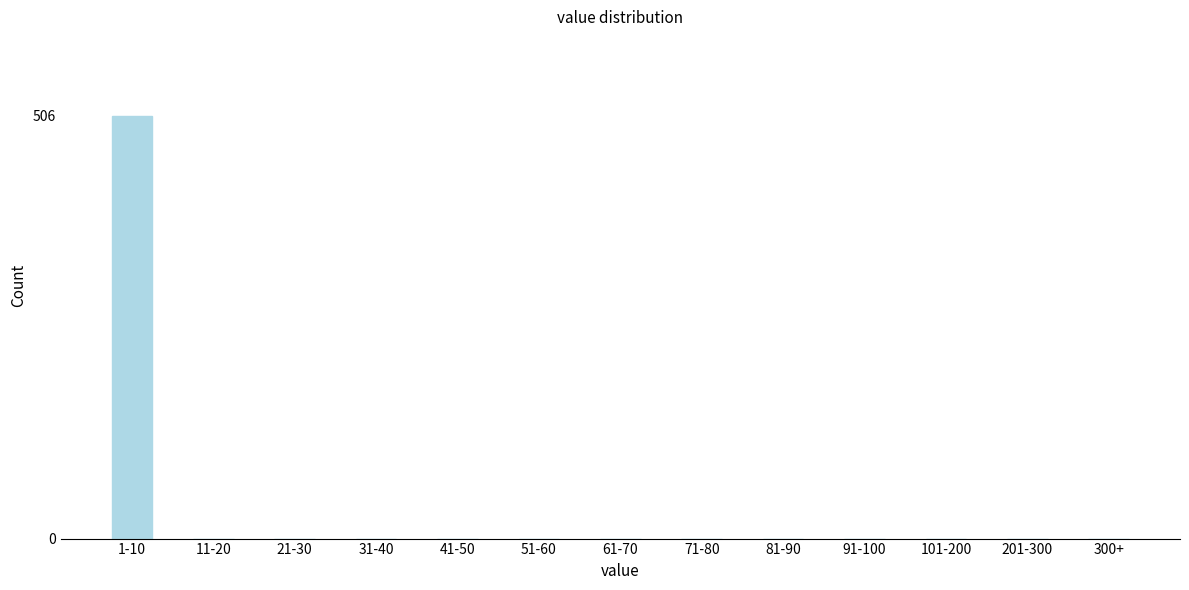

Reading left to right, extract all data points from this chart.

1-10=506	11-20=0	21-30=0	31-40=0	41-50=0	51-60=0	61-70=0	71-80=0	81-90=0	91-100=0	101-200=0	201-300=0	300+=0